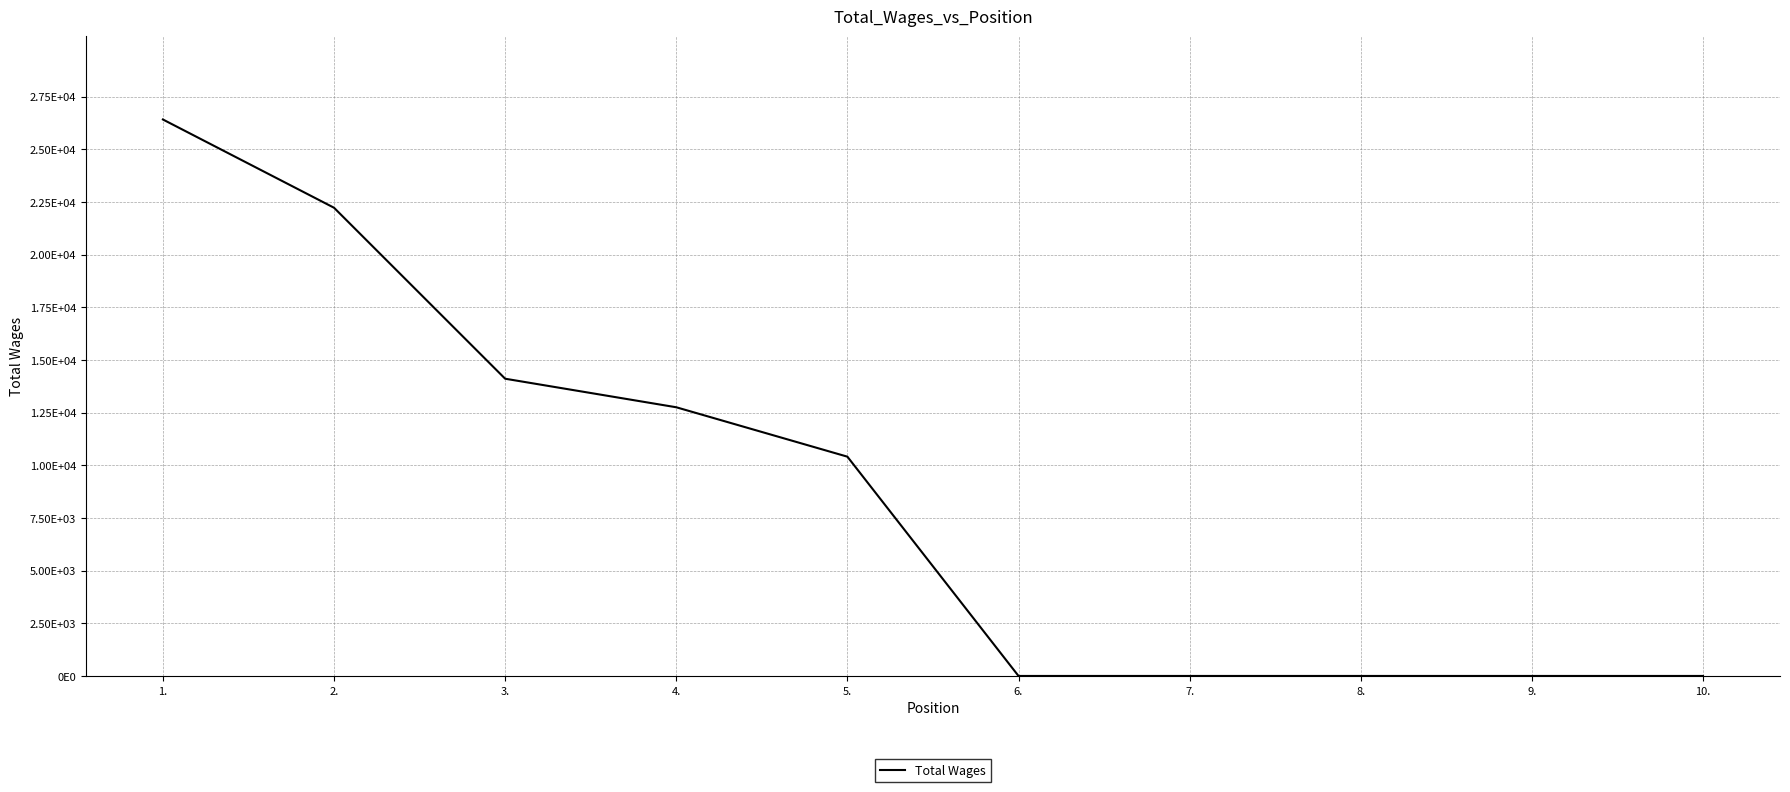

What position from the right is 1.?

10